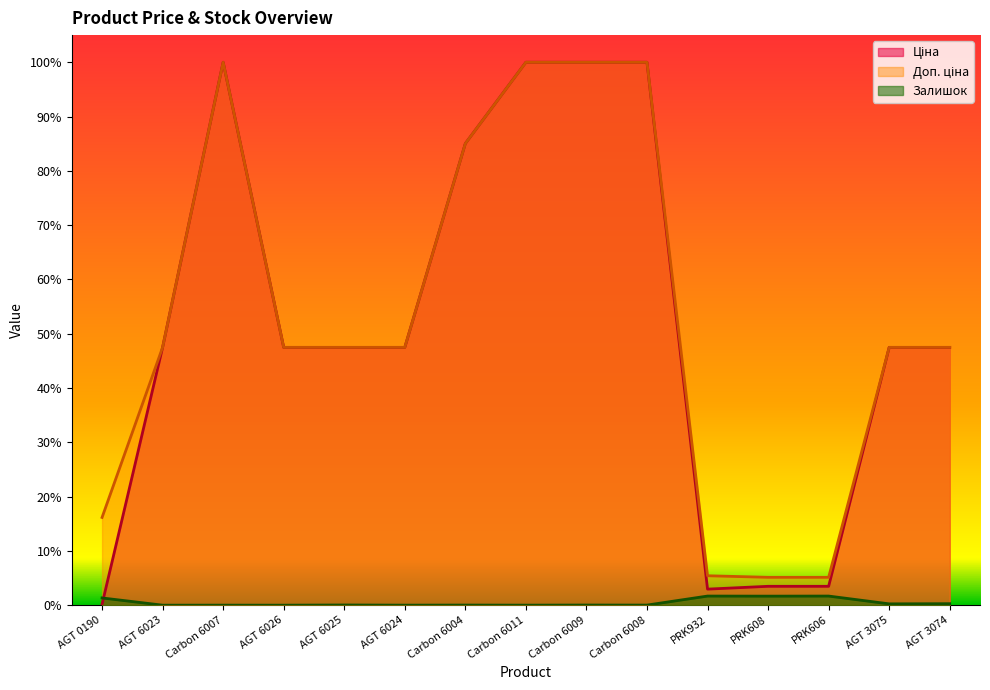

What is the value of the Ціна point at the 10th from the left?

1.0